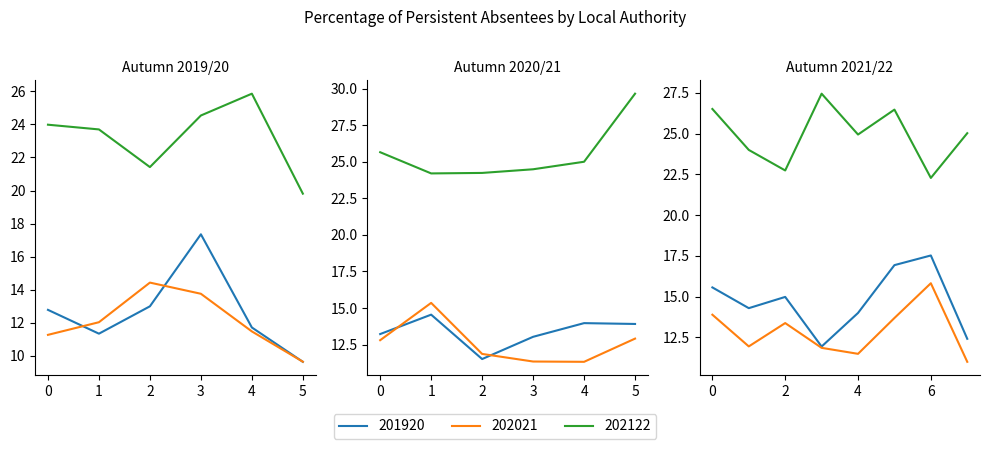

Is it true that 201920 equals 12.4 at Herefordshire?

True